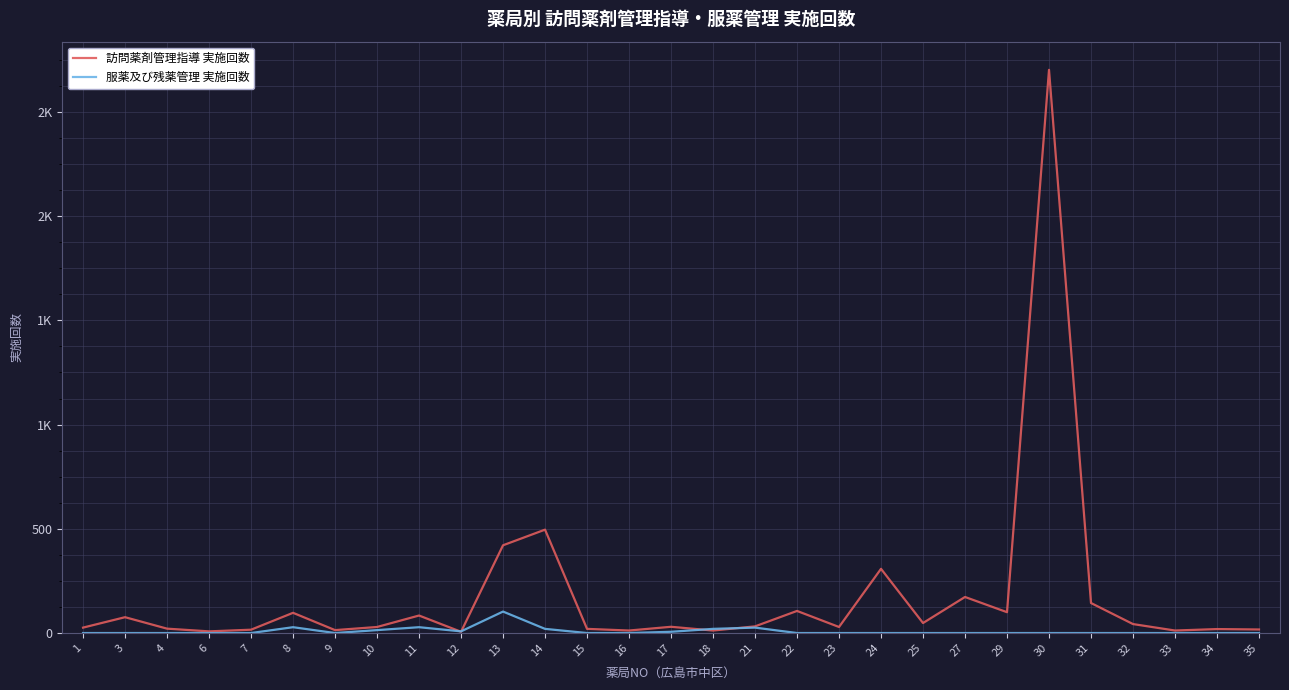

What is the sum of the 訪問薬剤管理指導 実施回数 values at 34 and 24?

327